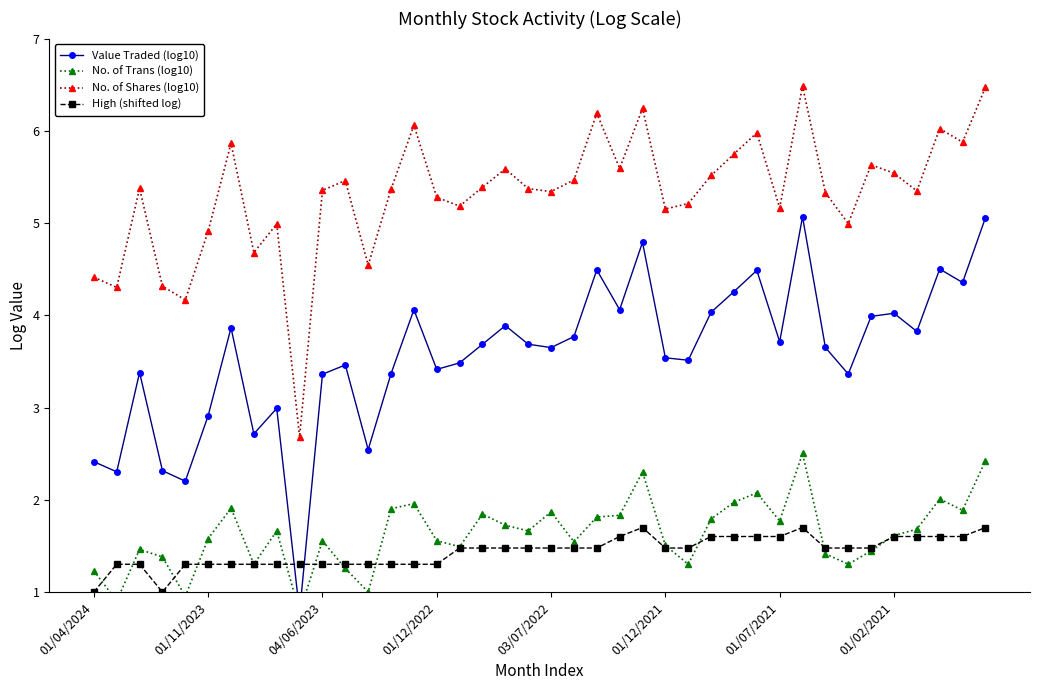

Rank the series at 33 from highest to lowest value.

No. of Shares (log10), Value Traded (log10), High (shifted log), No. of Trans (log10)